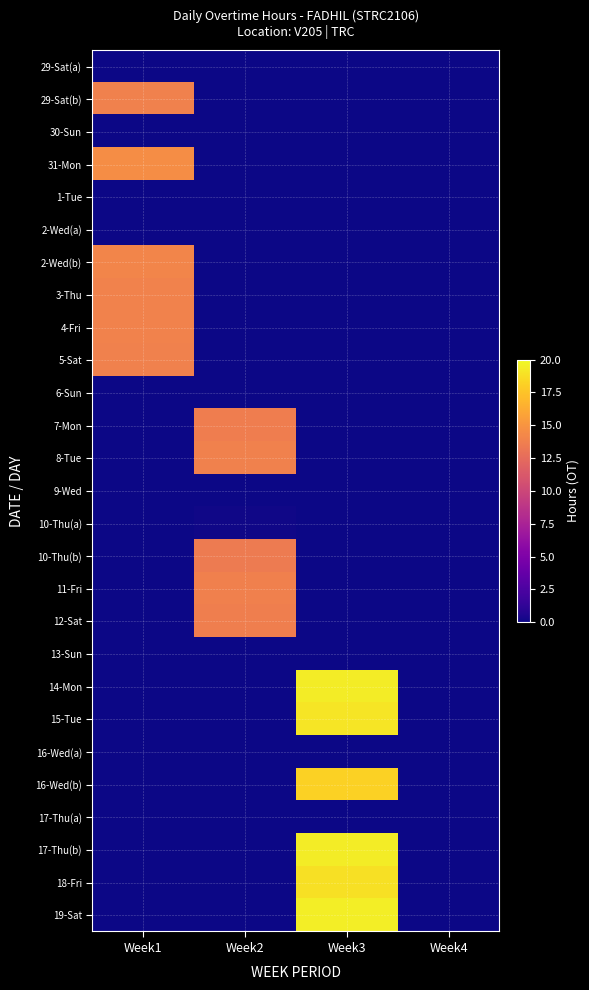

Reading left to right, list all the values displayed in this chart.

29-Sat(a): Week1=0.0	Week2=0.0	Week3=0.0	Week4=0.0
29-Sat(b): Week1=13.9	Week2=0.0	Week3=0.0	Week4=0.0
30-Sun: Week1=0.0	Week2=0.0	Week3=0.0	Week4=0.0
31-Mon: Week1=14.6	Week2=0.0	Week3=0.0	Week4=0.0
1-Tue: Week1=0.0	Week2=0.0	Week3=0.0	Week4=0.0
2-Wed(a): Week1=0.0	Week2=0.0	Week3=0.0	Week4=0.0
2-Wed(b): Week1=14.1	Week2=0.0	Week3=0.0	Week4=0.0
3-Thu: Week1=14.0	Week2=0.0	Week3=0.0	Week4=0.0
4-Fri: Week1=14.0	Week2=0.0	Week3=0.0	Week4=0.0
5-Sat: Week1=13.9	Week2=0.0	Week3=0.0	Week4=0.0
6-Sun: Week1=0.0	Week2=0.0	Week3=0.0	Week4=0.0
7-Mon: Week1=0.0	Week2=13.6	Week3=0.0	Week4=0.0
8-Tue: Week1=0.0	Week2=13.8	Week3=0.0	Week4=0.0
9-Wed: Week1=0.0	Week2=0.0	Week3=0.0	Week4=0.0
10-Thu(a): Week1=0.0	Week2=0.1	Week3=0.0	Week4=0.0
10-Thu(b): Week1=0.0	Week2=13.5	Week3=0.0	Week4=0.0
11-Fri: Week1=0.0	Week2=13.8	Week3=0.0	Week4=0.0
12-Sat: Week1=0.0	Week2=13.7	Week3=0.0	Week4=0.0
13-Sun: Week1=0.0	Week2=0.0	Week3=0.0	Week4=0.0
14-Mon: Week1=0.0	Week2=0.0	Week3=19.4	Week4=0.0
15-Tue: Week1=0.0	Week2=0.0	Week3=19.1	Week4=0.0
16-Wed(a): Week1=0.0	Week2=0.0	Week3=0.0	Week4=0.0
16-Wed(b): Week1=0.0	Week2=0.0	Week3=18.1	Week4=0.0
17-Thu(a): Week1=0.0	Week2=0.0	Week3=0.0	Week4=0.0
17-Thu(b): Week1=0.0	Week2=0.0	Week3=19.4	Week4=0.0
18-Fri: Week1=0.0	Week2=0.0	Week3=18.9	Week4=0.0
19-Sat: Week1=0.0	Week2=0.0	Week3=19.5	Week4=0.0